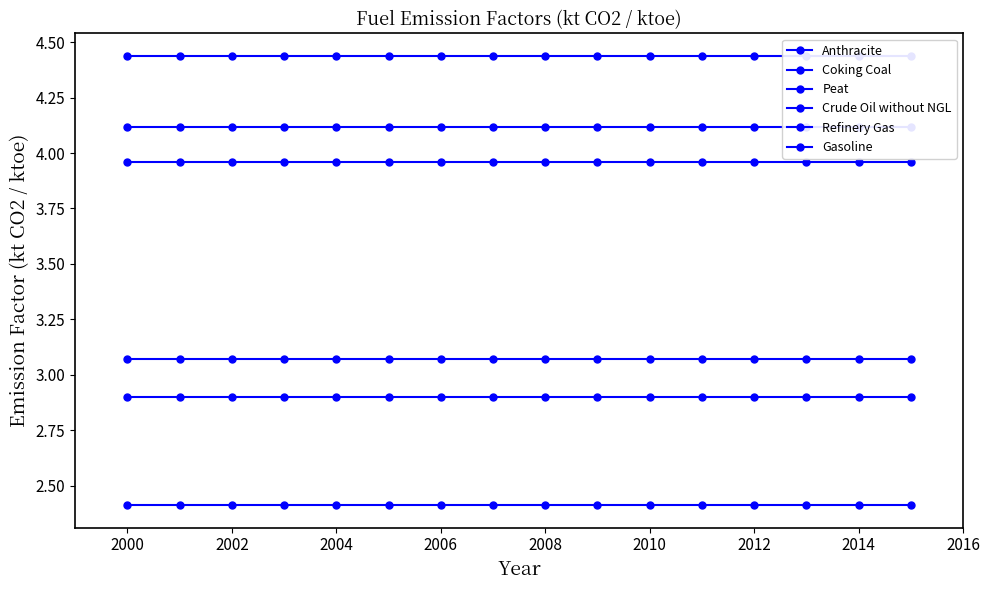

Does the chart display data point markers on the line(s)?

Yes